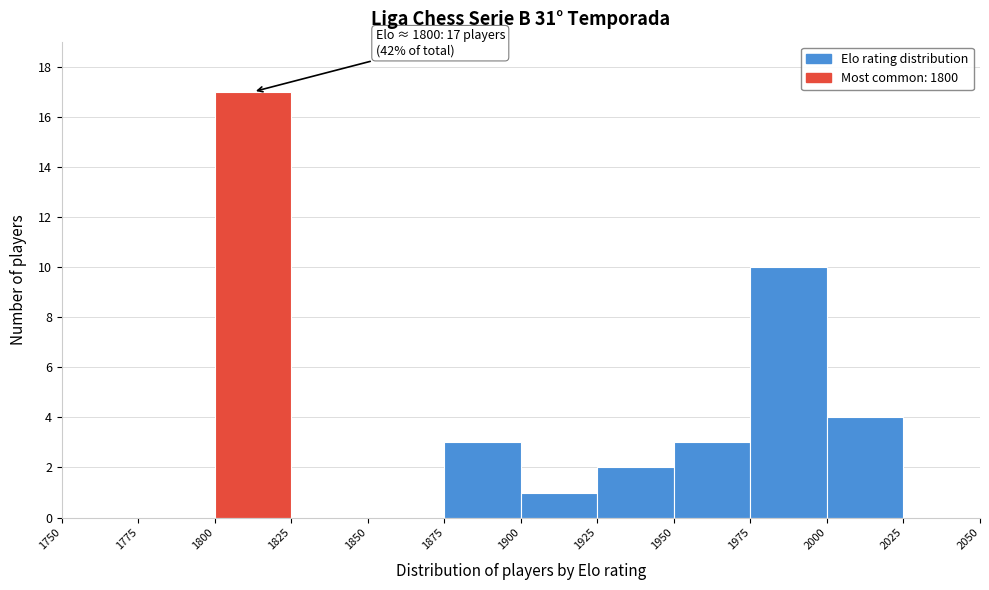

Which range on the x-axis has the tallest bar?

1800 to 1825